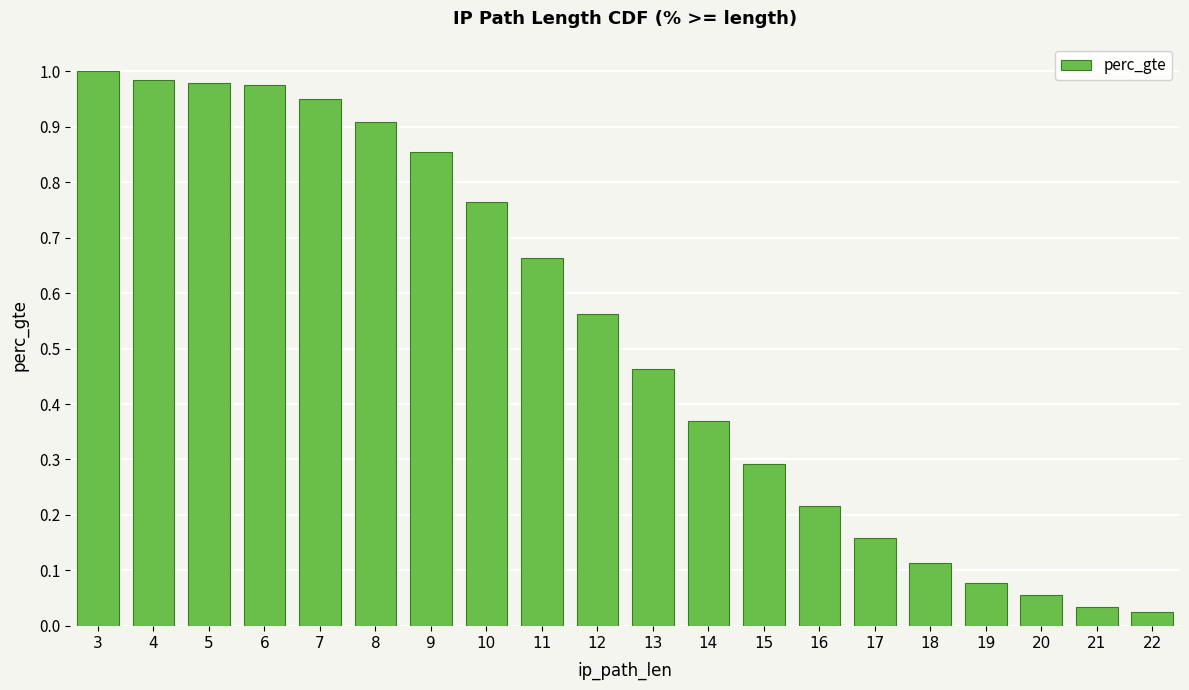

The chart shows a value of 0.3 at 12. True or false?

False